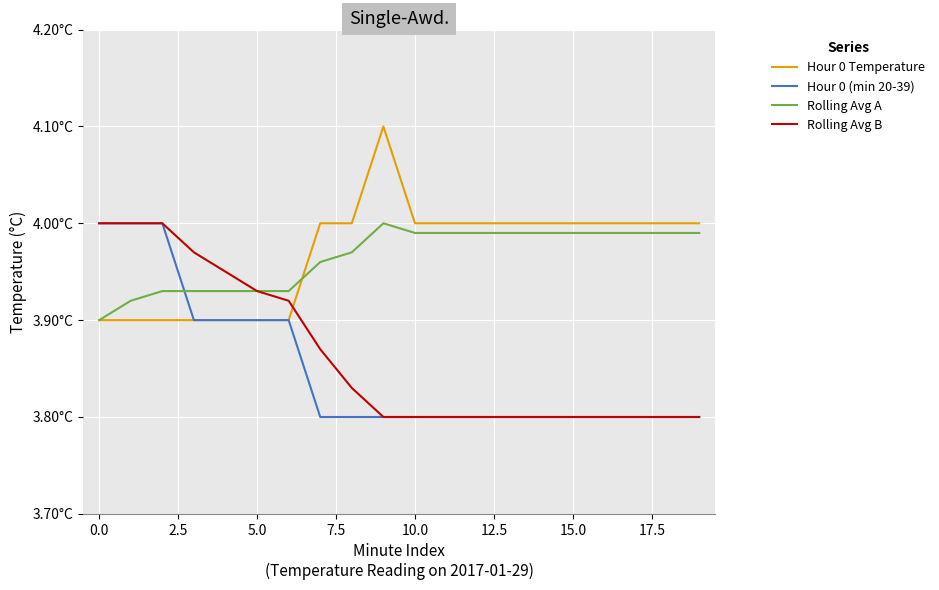

Which series has the largest range (max minus min)?

Hour 0 (min 20-39)